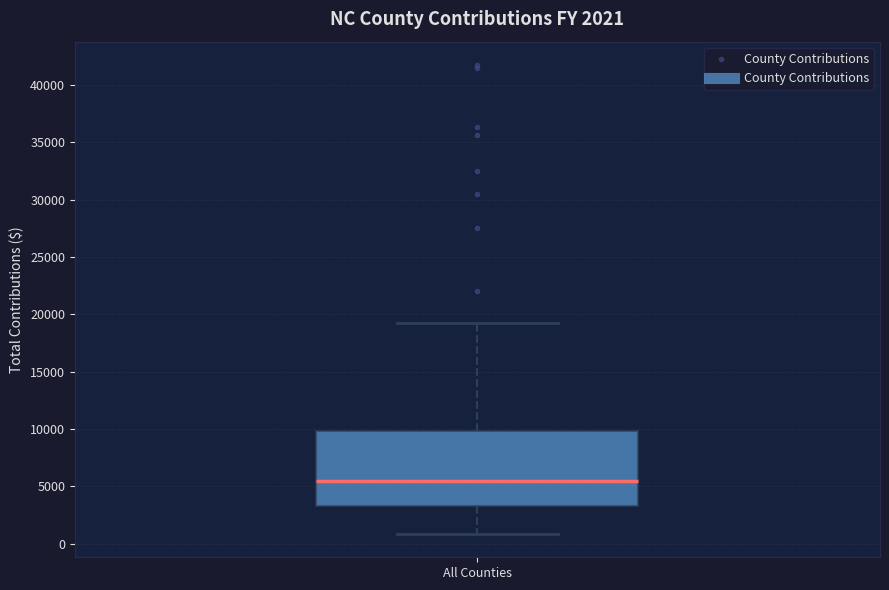

Transcribe this box plot: give where the median line is, the range the box spans, and where the two whiskers end, as read against the y-axis. The values are not printed on the chart, so give them approximately, as read against the axis.

median 5500, box 3500 to 10000, whiskers 1000 to 19500